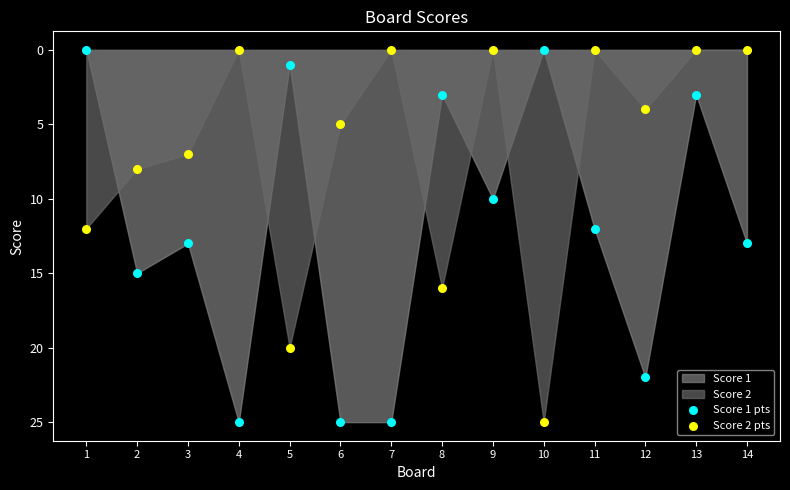

Across all data points, what is the range of X values (max minus min)?

13